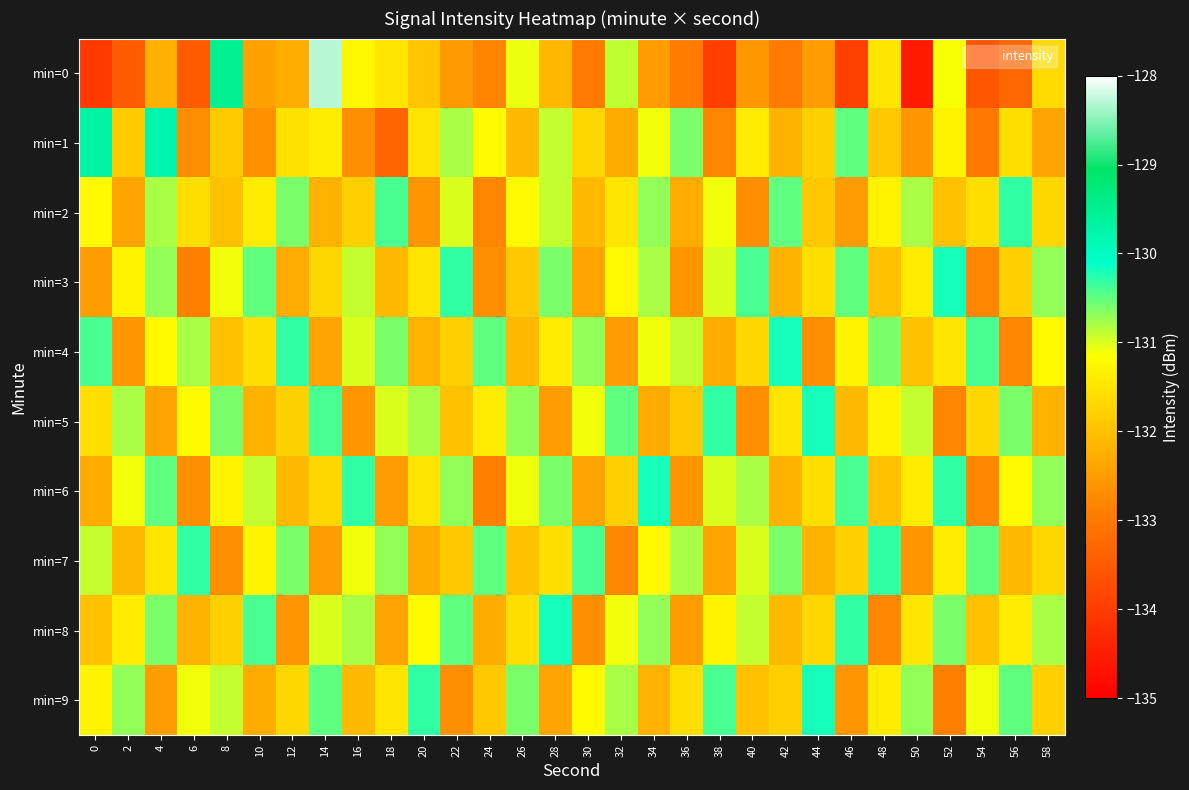

Count the number of categories in the chart.

30